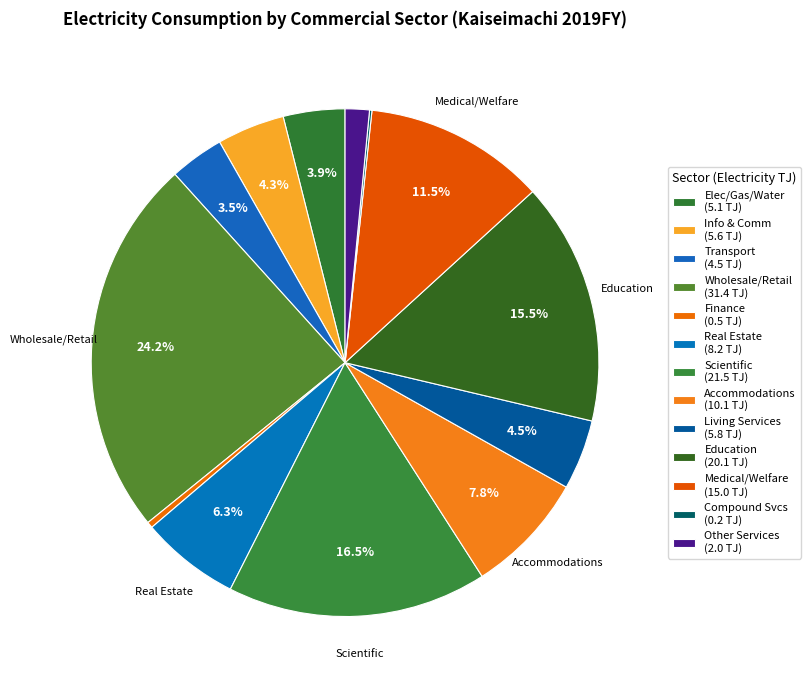

Rank the categories by value from lowest to highest.

Compound Services, Finance and Insurance, Miscellaneous Services, Transport and Postal Activities, Electricity, Gas, Heat Supply and Water, Information and Communications, Living Related and Personal Services, Real Estate and Goods Rental, Accommodations and Eating, Medical, Health Care and Welfare, Education, Learning Support, Scientific Research and Professional, Wholesale and Retail Trade